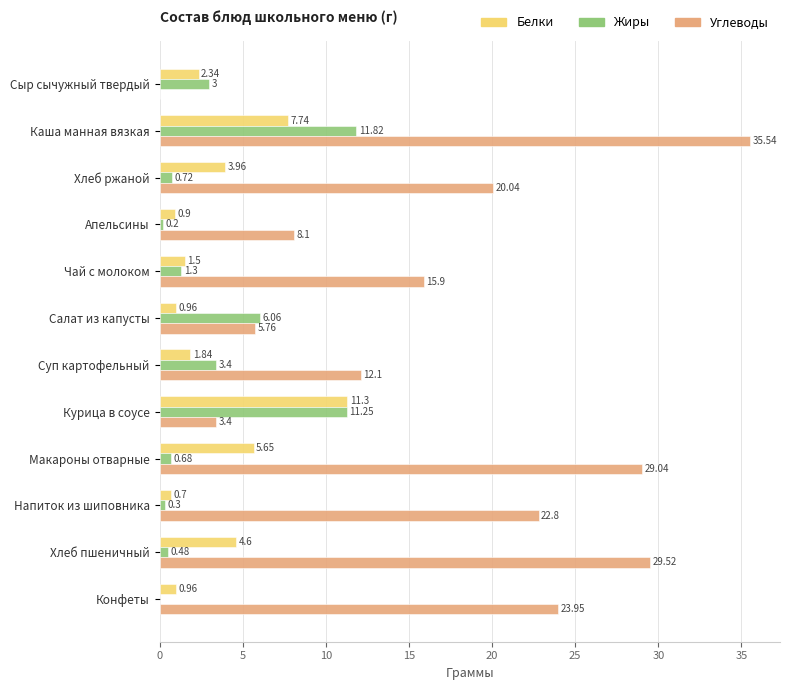

Where is Жиры nearest to the value 5?

Салат из капусты